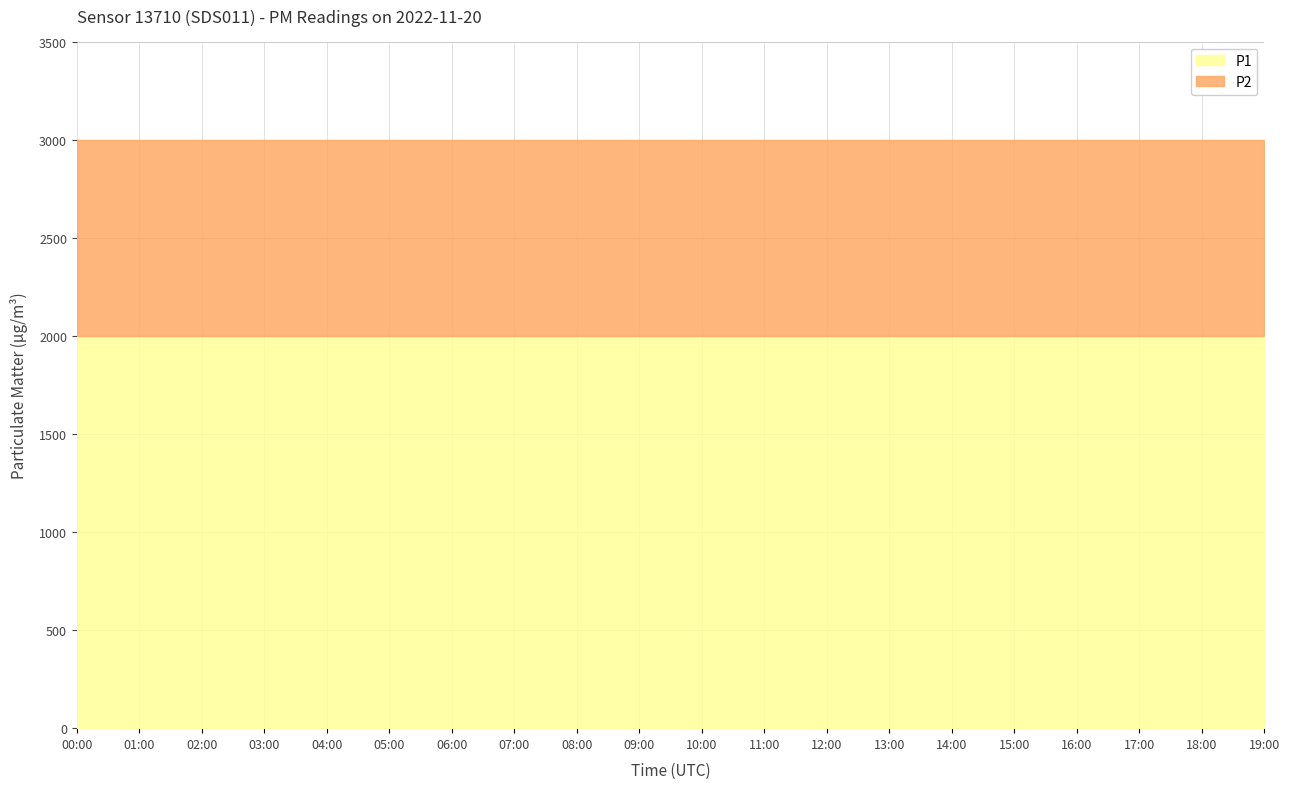

True or false: P1 has a value of 1999.9 at 18:00.

True